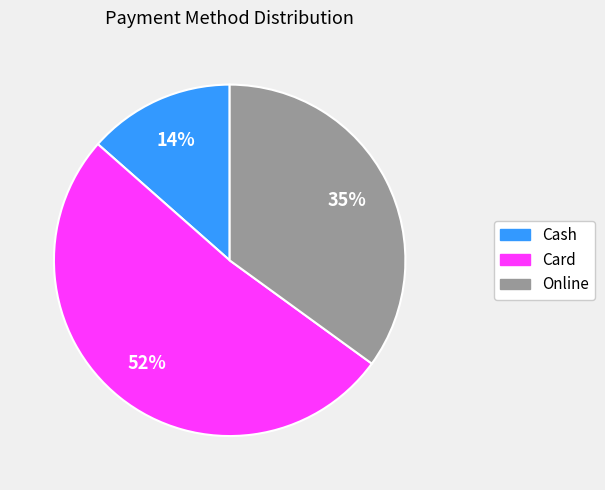

True or false: Card accounts for 52% of the total.

True